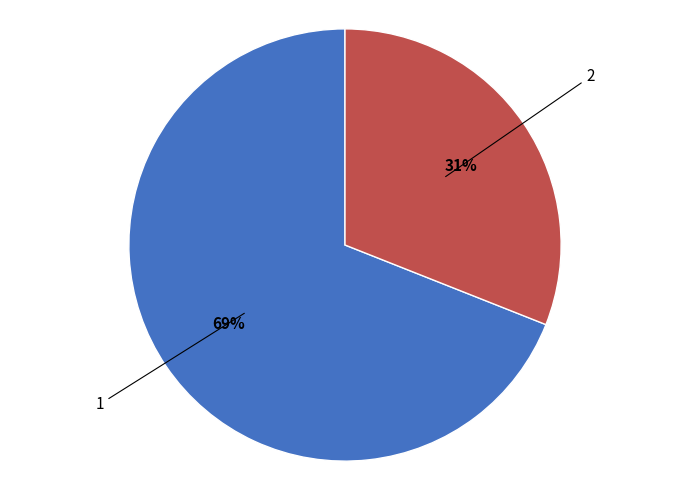

To the nearest percent, what is the difference between the largest and smallest slice percentages?

38%